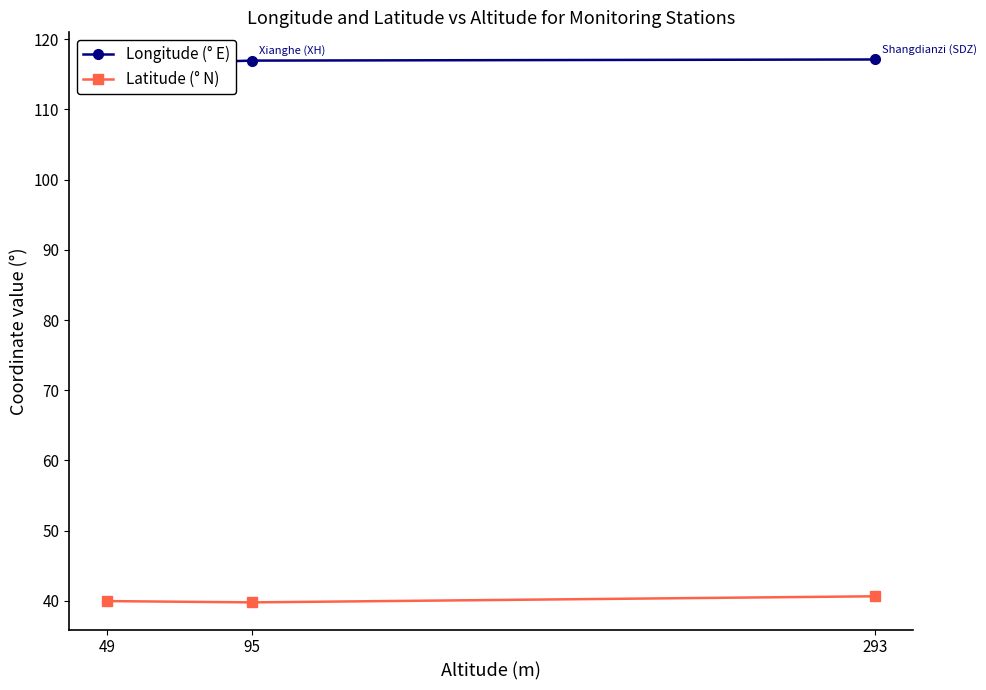

What is the total value across all series at 293?

157.8